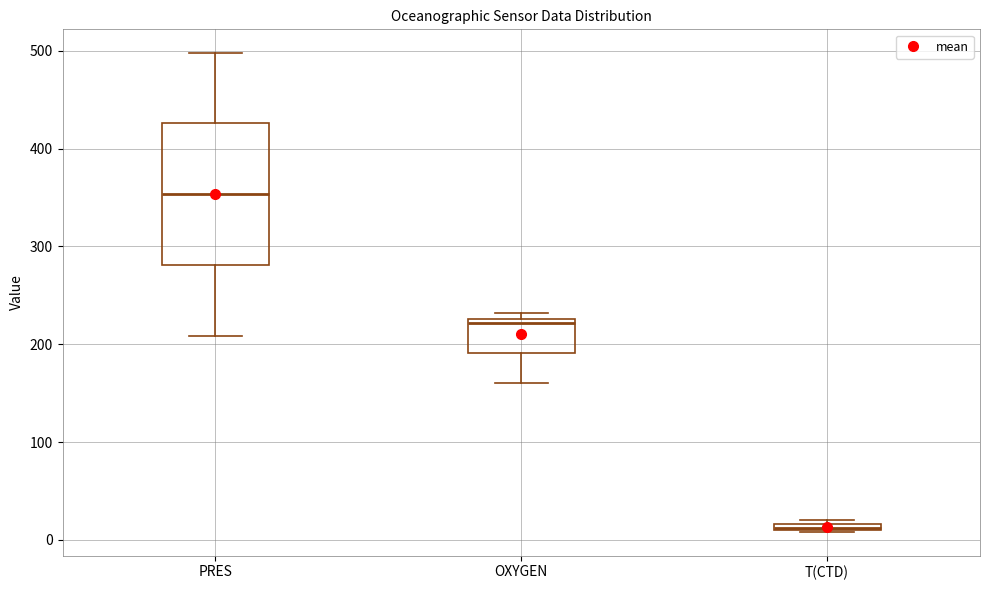

Which box's median line is the highest?

PRES